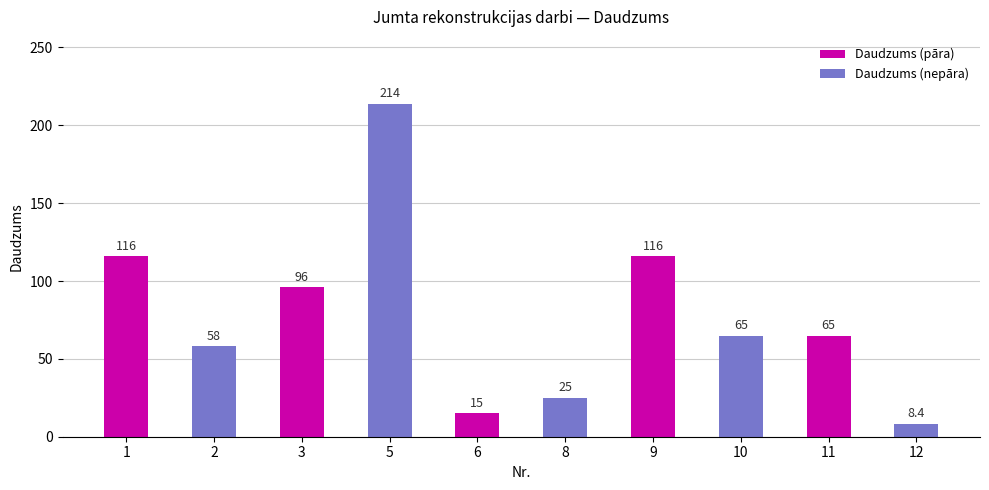

Reading left to right, extract all data points from this chart.

116.0	58.0	96.0	214.0	15.0	25.0	116.0	65.0	65.0	8.4